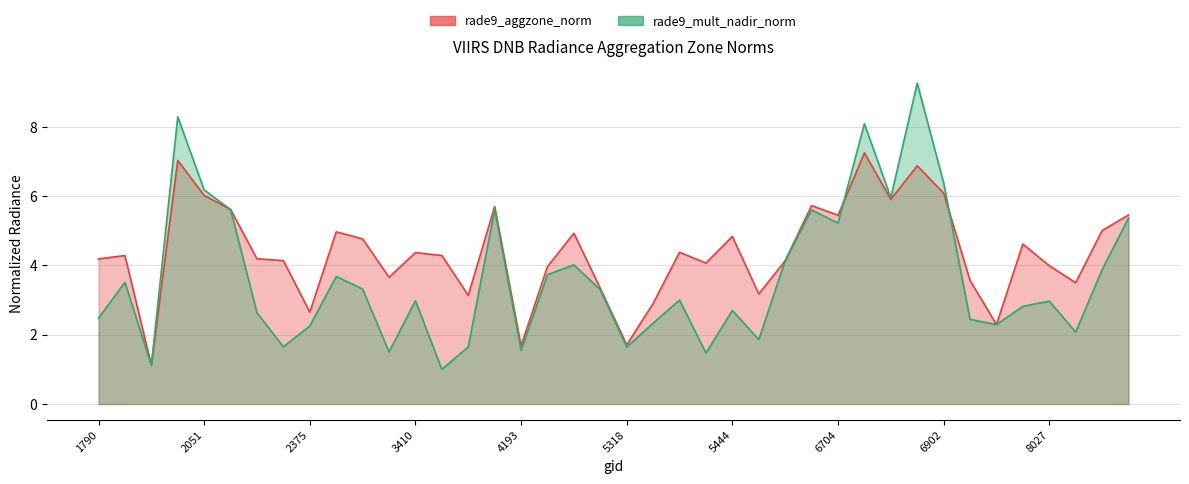

What is the minimum value for rade9_mult_nadir_norm?

1.0